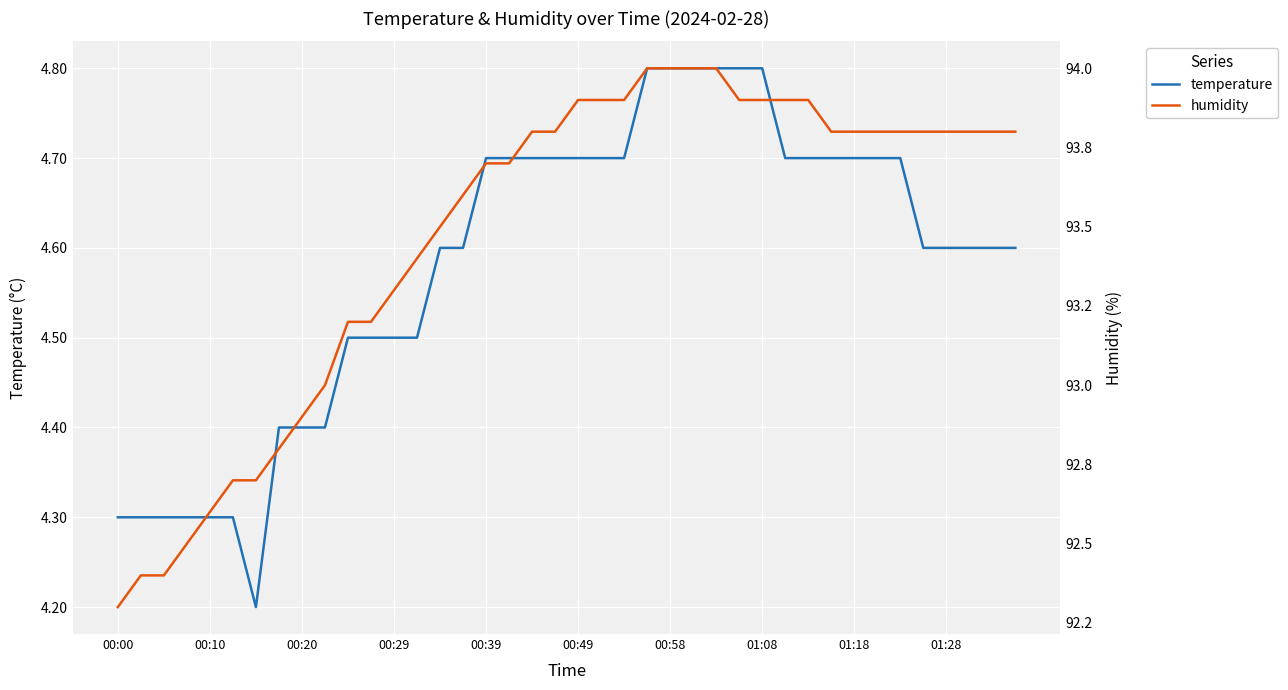

Reading right to left, what are all the values shown in this chart?

temperature: 4.6	4.6	4.6	4.6	4.6	4.7	4.7	4.7	4.7	4.7	4.7	4.8	4.8	4.8	4.8	4.8	4.8	4.7	4.7	4.7	4.7	4.7	4.7	4.7	4.6	4.6	4.5	4.5	4.5	4.5	4.4	4.4	4.4	4.2	4.3	4.3	4.3	4.3	4.3	4.3
humidity: 93.8	93.8	93.8	93.8	93.8	93.8	93.8	93.8	93.8	93.9	93.9	93.9	93.9	94.0	94.0	94.0	94.0	93.9	93.9	93.9	93.8	93.8	93.7	93.7	93.6	93.5	93.4	93.3	93.2	93.2	93.0	92.9	92.8	92.7	92.7	92.6	92.5	92.4	92.4	92.3